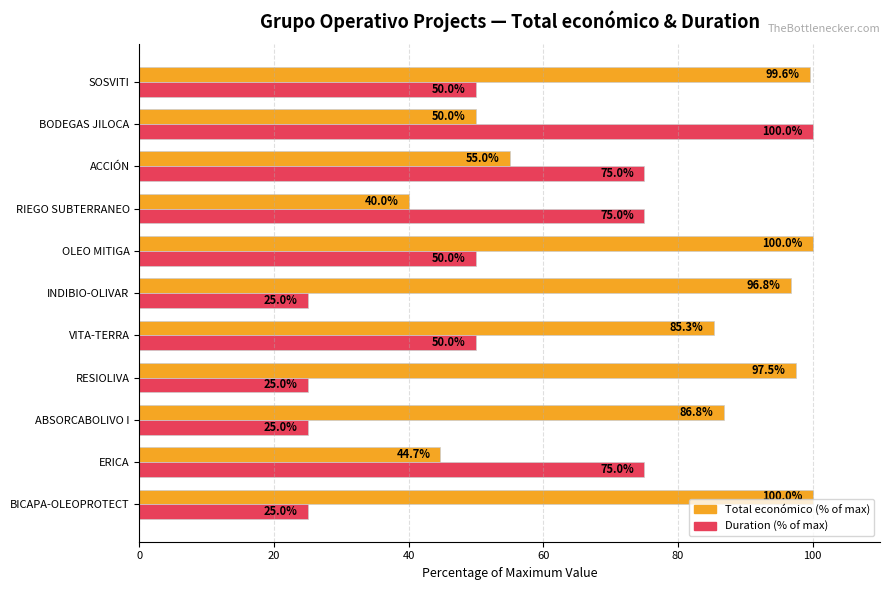

What is the minimum value shown in the chart?

25.0